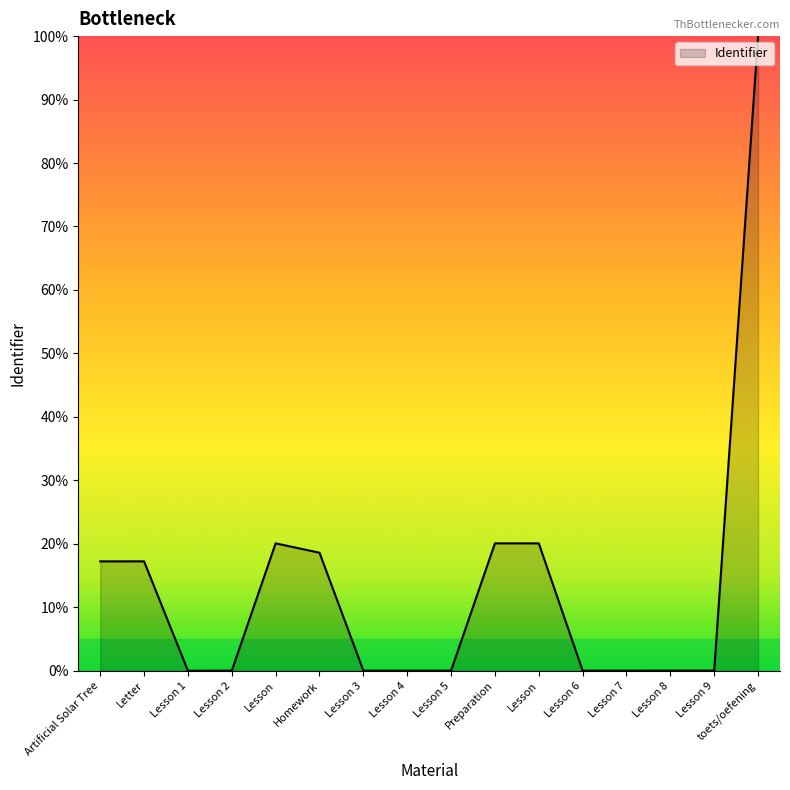

Between Lesson 5 and Lesson 7, which is larger?

Lesson 7